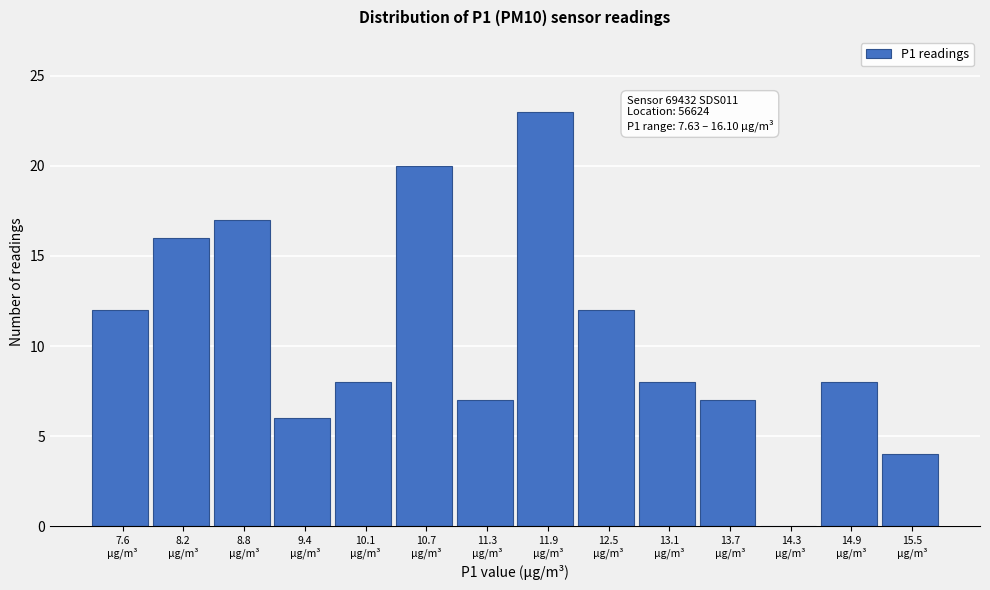

What is the sum of all values?

148